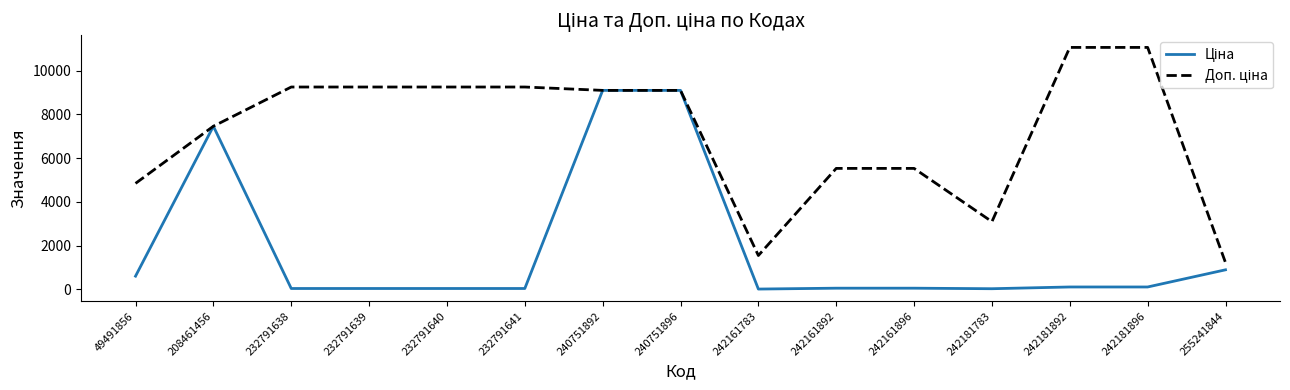

What is the maximum value shown in the chart?

11055.0